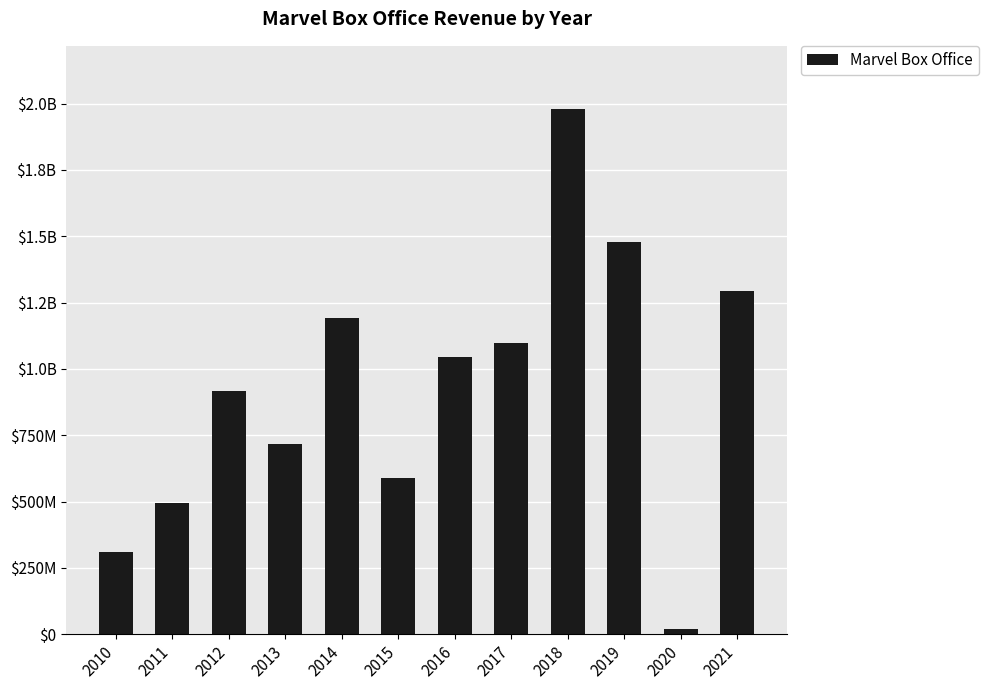

Are the bars horizontal?

No